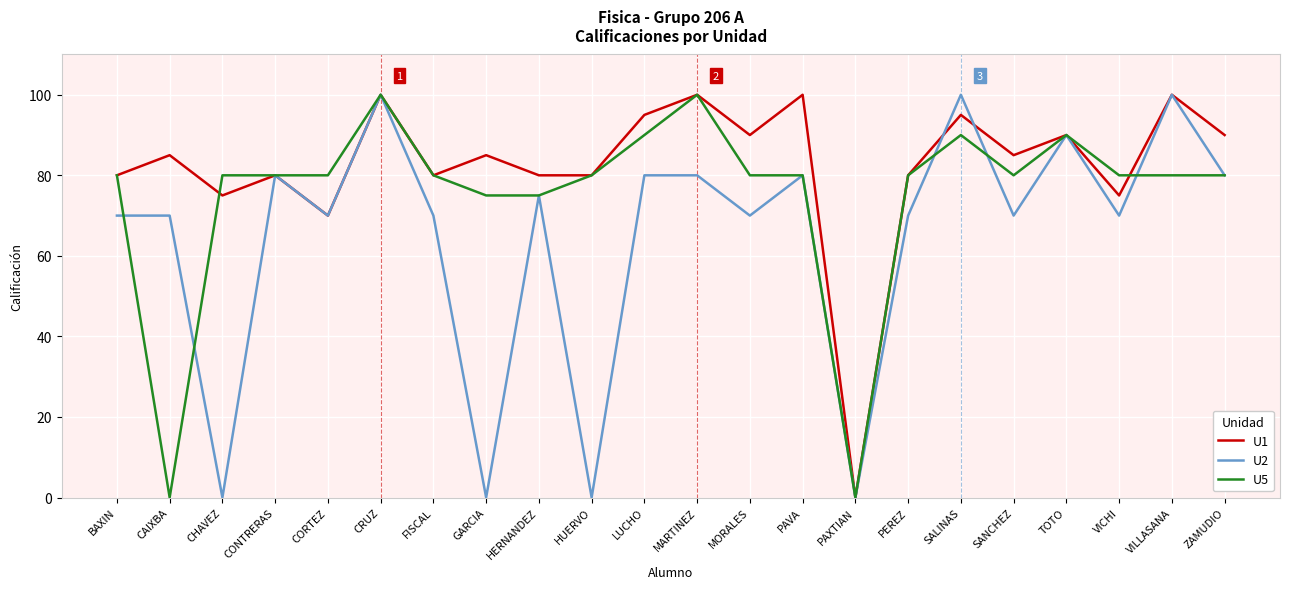

Is the value of U2 at HUERVO greater than the value of U5 at FISCAL?

No